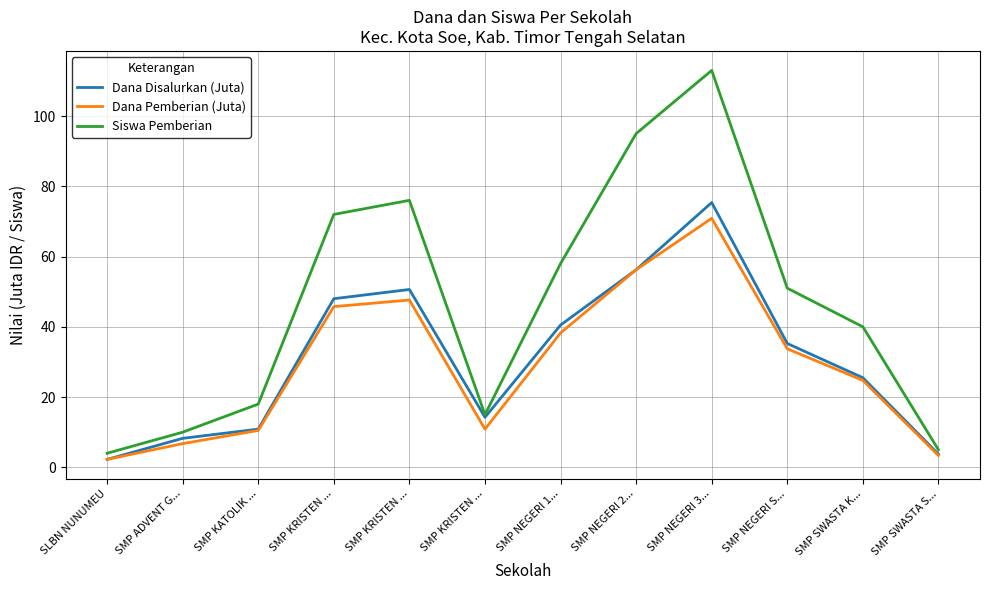

Which category has the lowest value in the Siswa Pemberian series?

SLBN NUNUMEU